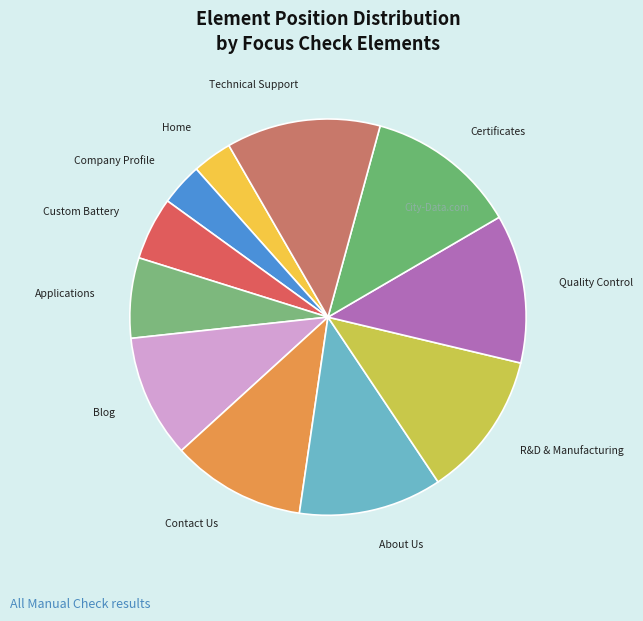

Is there any slice that represents more than half of the pie?

No